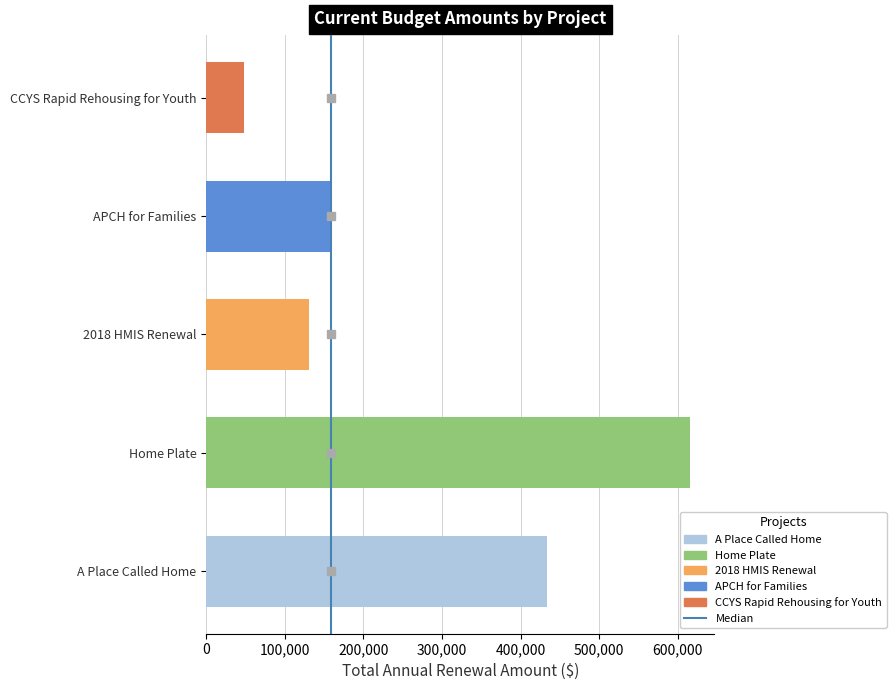

At which category does the chart reach its minimum across all series?

CCYS Rapid Rehousing for Youth